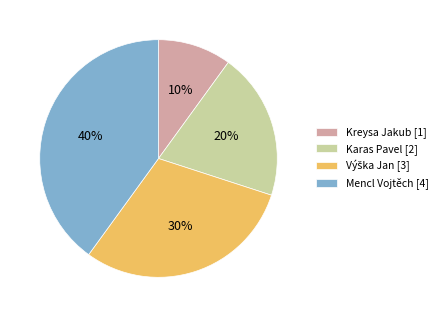

Is it true that Kreysa Jakub is 10% of the pie?

True